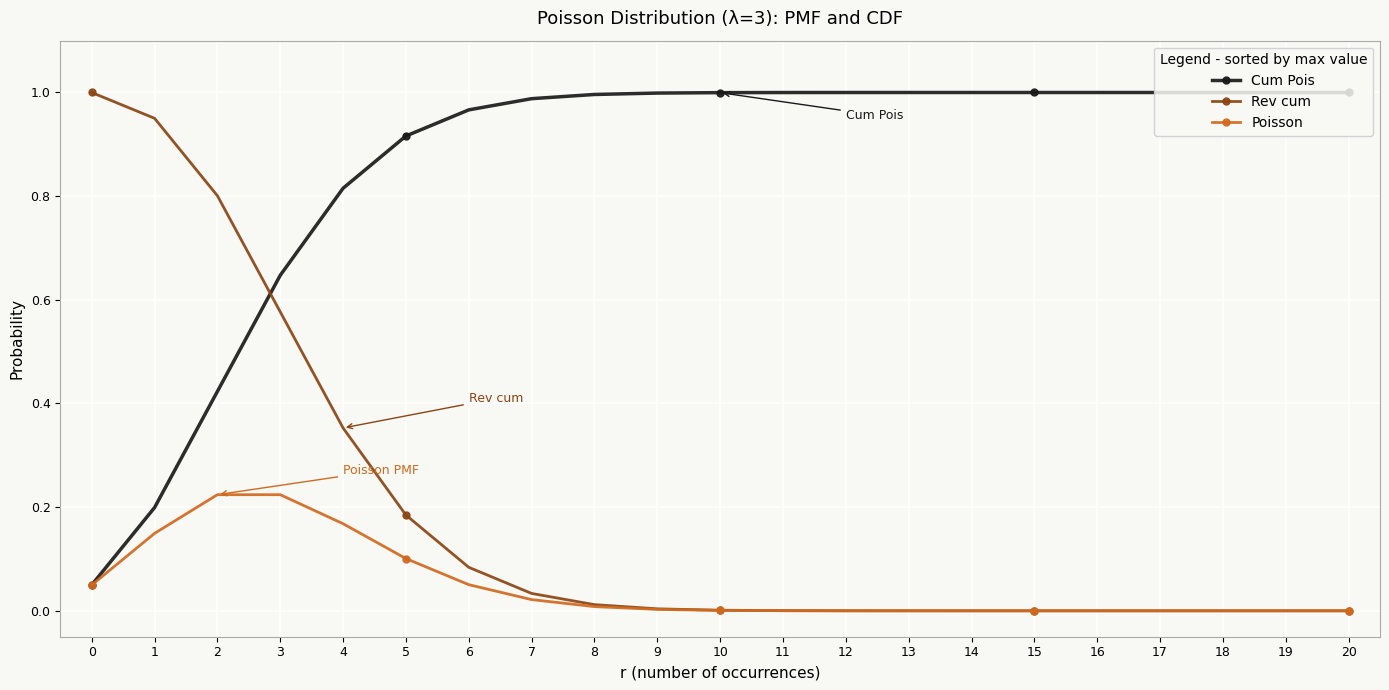

The Cum Pois series shows 1.0 at 16. True or false?

True